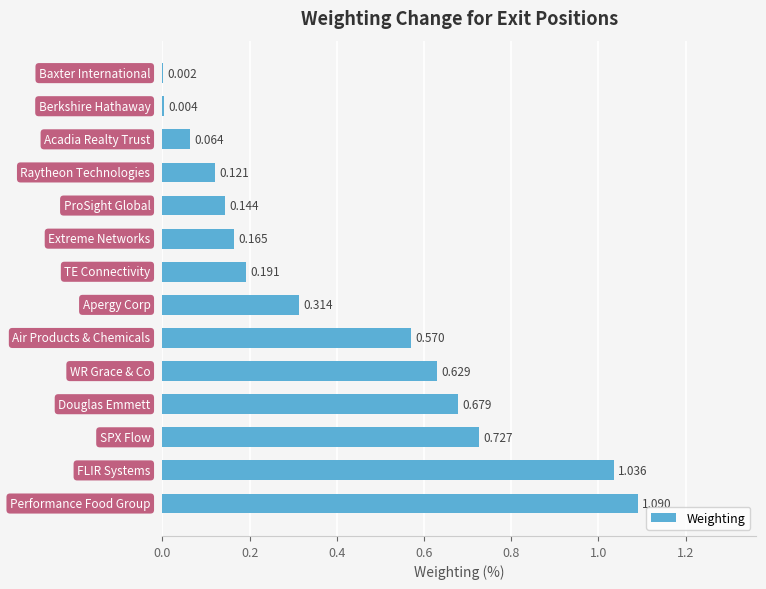

What is the average value?

0.4